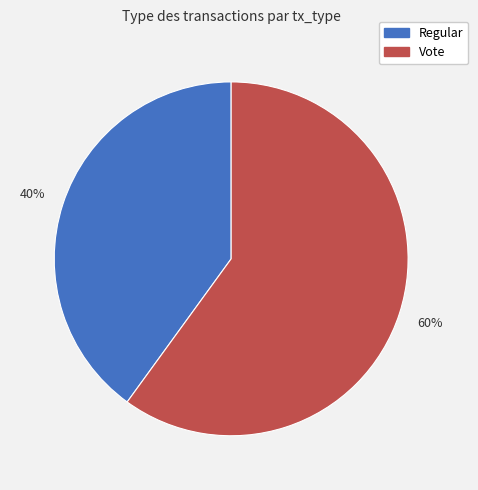

To the nearest percent, what is the average slice percentage?

50%